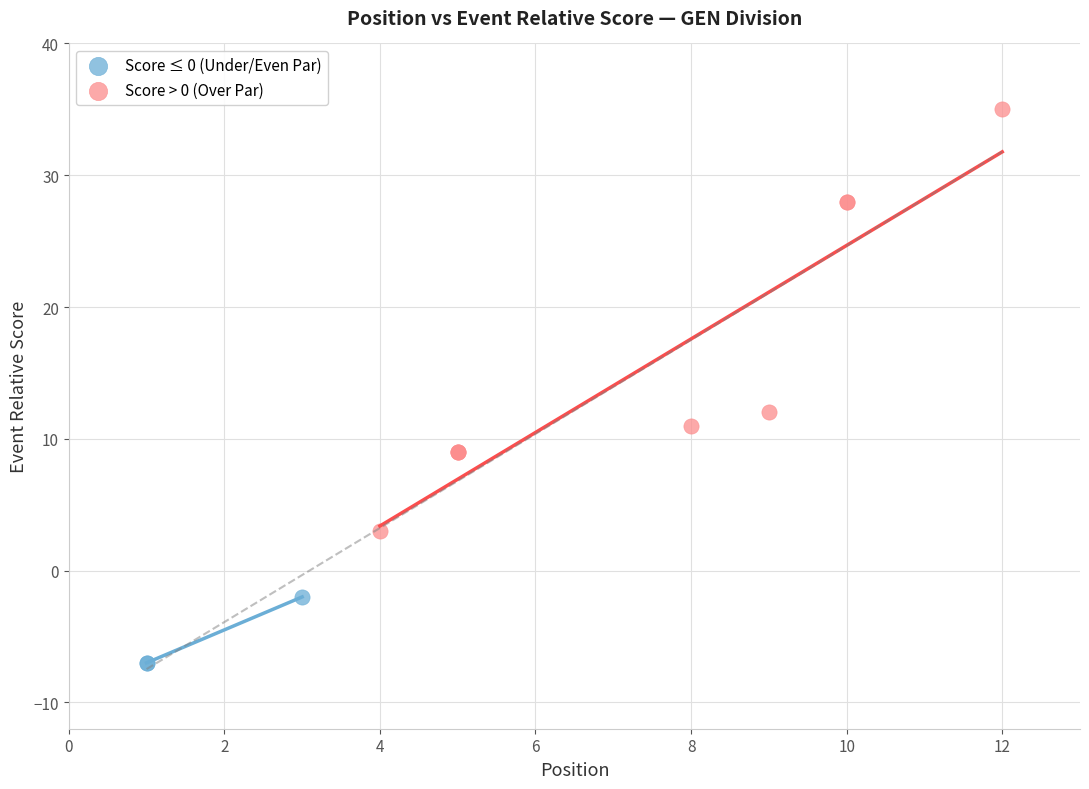

Which series reaches the minimum Y coordinate?

Score ≤ 0 (Under/Even Par)